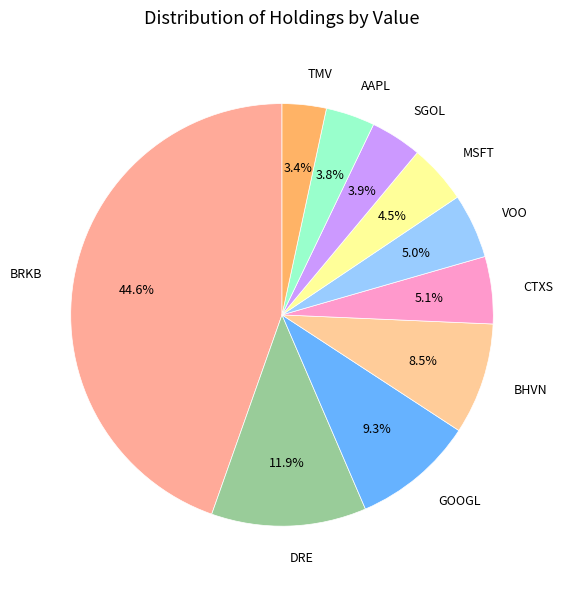

Does any single category account for the majority?

No